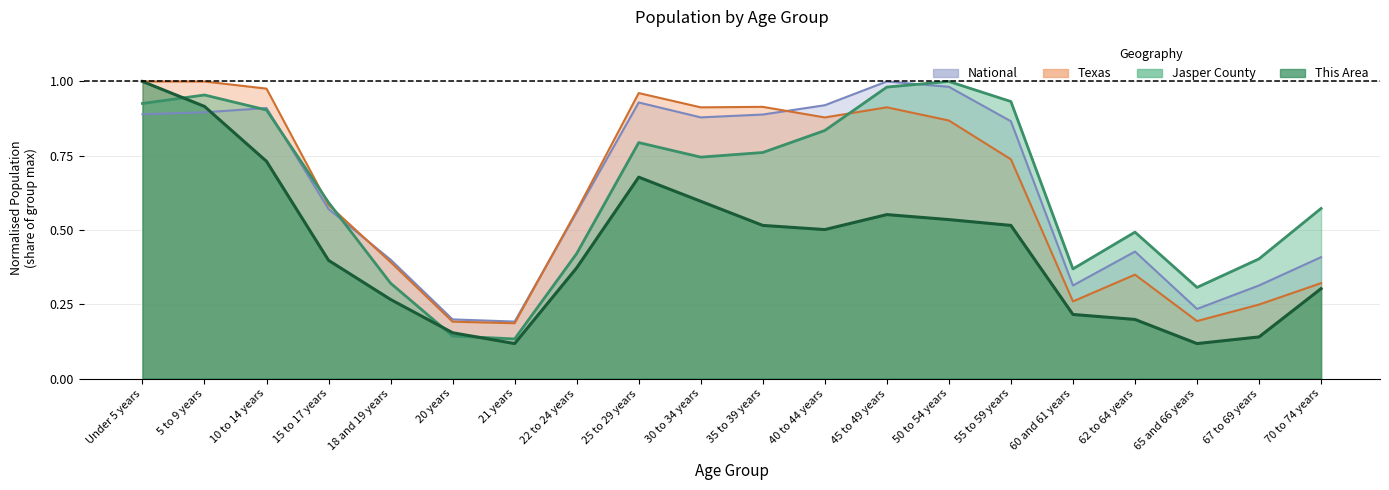

The Texas series shows 0.4 at 18 and 19 years. True or false?

True